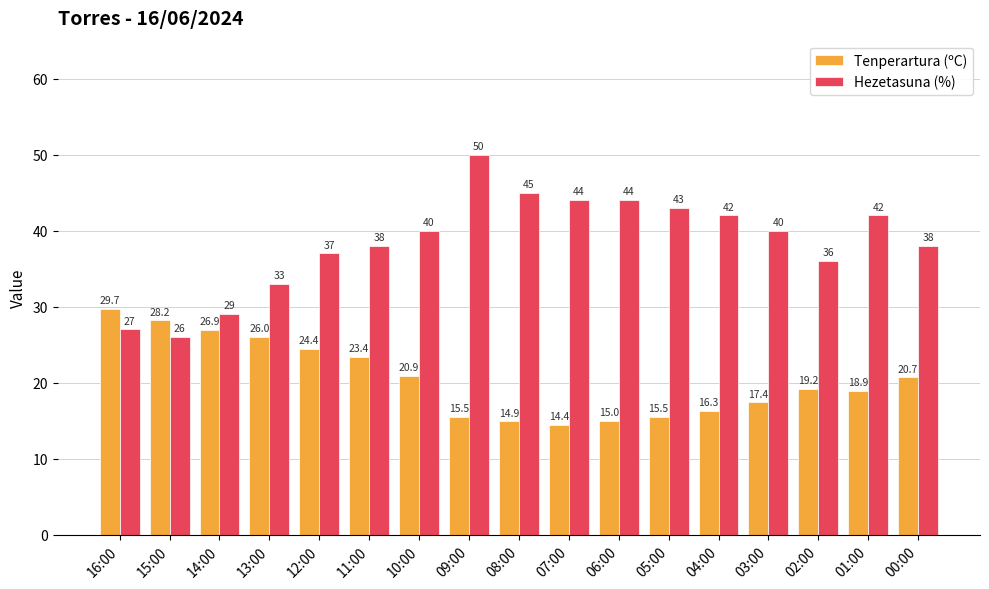

Is the value of Tenperartura (ºC) at 15:00 greater than the value of Hezetasuna (%) at 15:00?

Yes